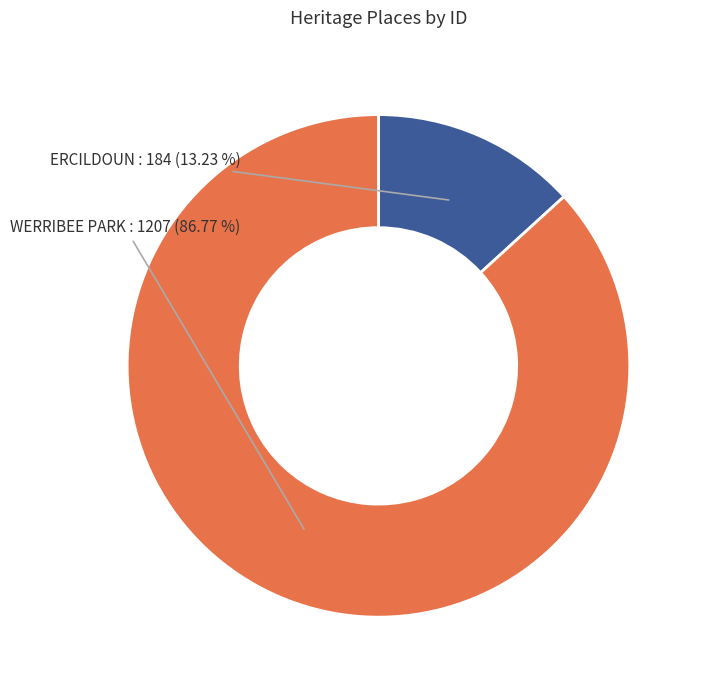

Between WERRIBEE PARK and ERCILDOUN, which is larger?

WERRIBEE PARK